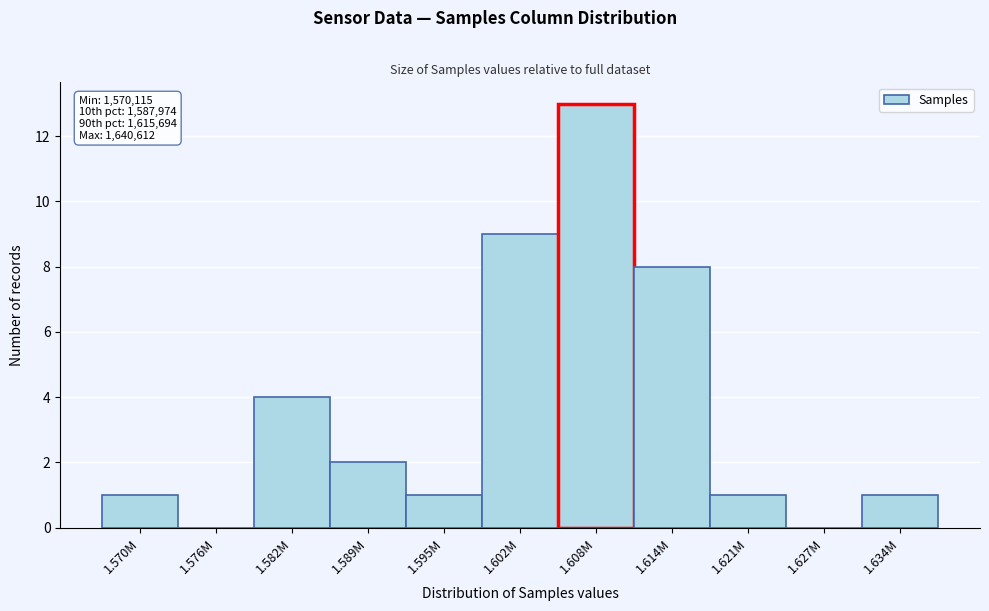

Reading left to right, transcribe all the data shown in this chart.

1.570M=1	1.576M=0	1.582M=4	1.589M=2	1.595M=1	1.602M=9	1.608M=13	1.614M=8	1.621M=1	1.627M=0	1.634M=1